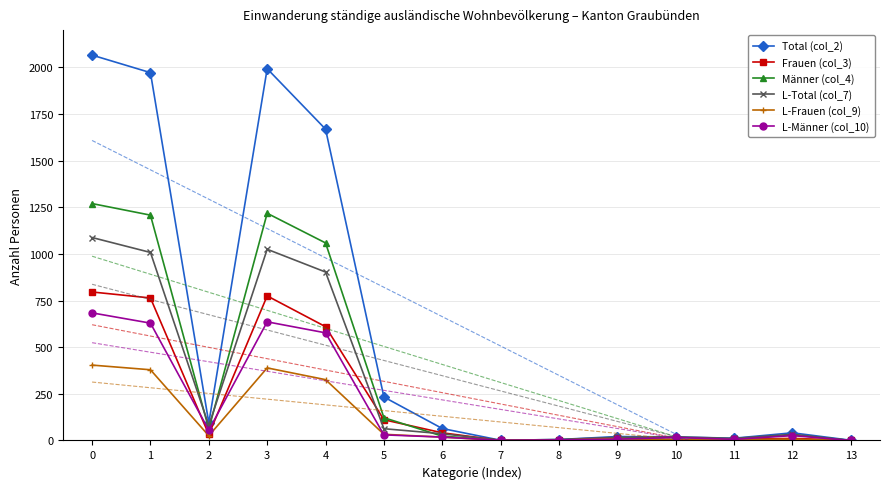

What is the sum of the L-Total (col_7) values at 6 and 5?

99